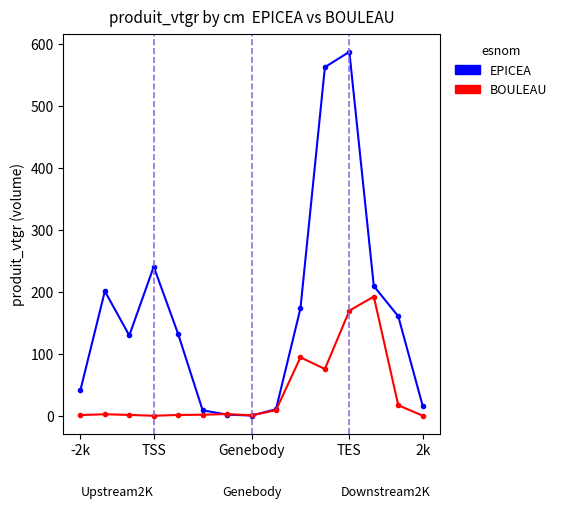

Which series has the largest range (max minus min)?

EPICEA